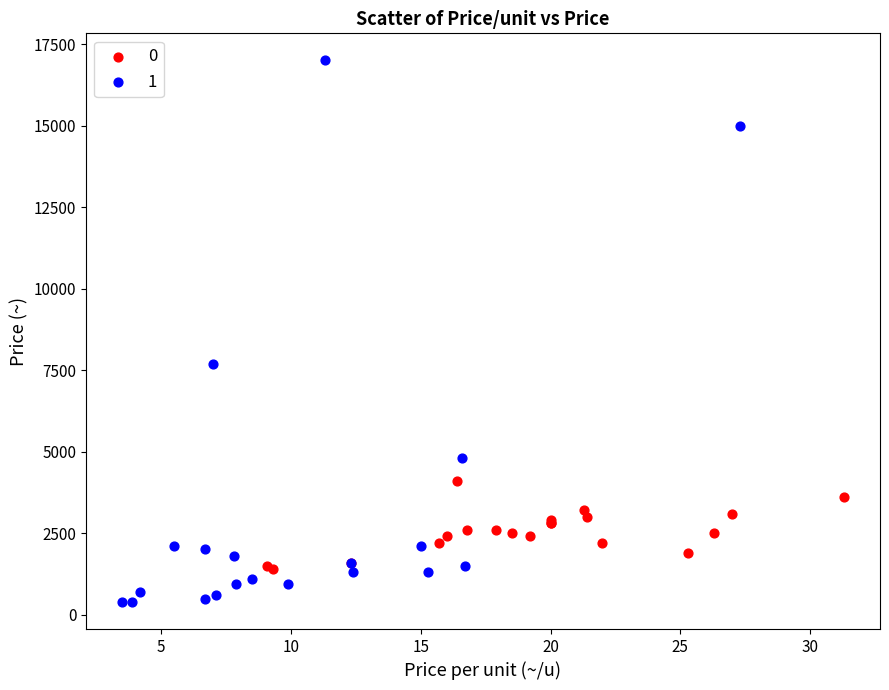

Which series contains the lowest Y value?

1